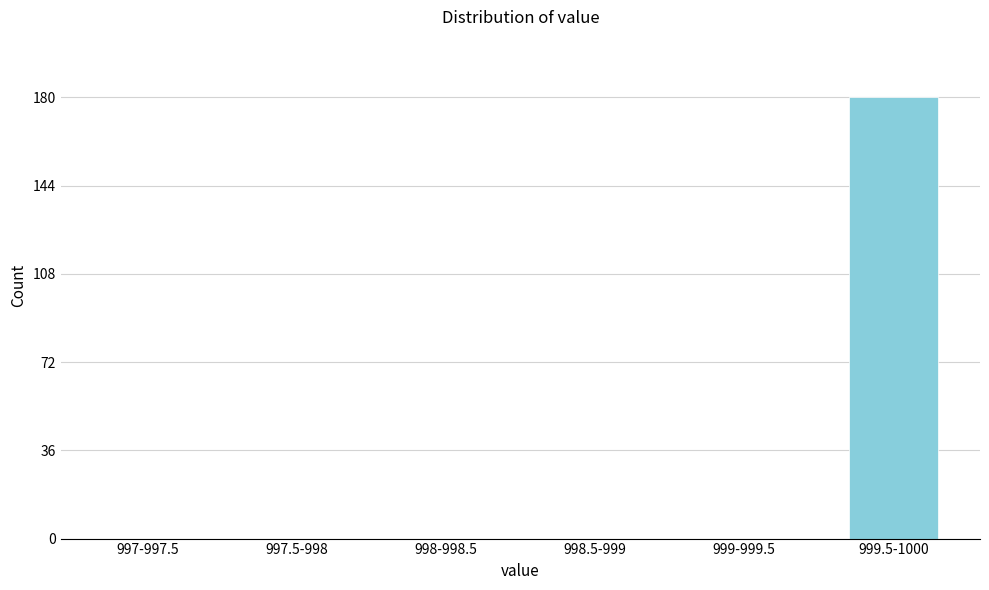

Reading left to right, transcribe all the data shown in this chart.

997-997.5=0	997.5-998=0	998-998.5=0	998.5-999=0	999-999.5=0	999.5-1000=180